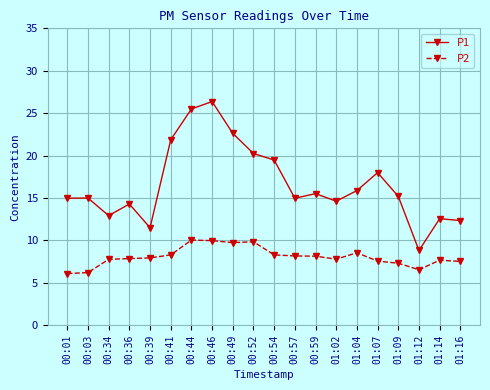

How many categories are shown in the chart?

20